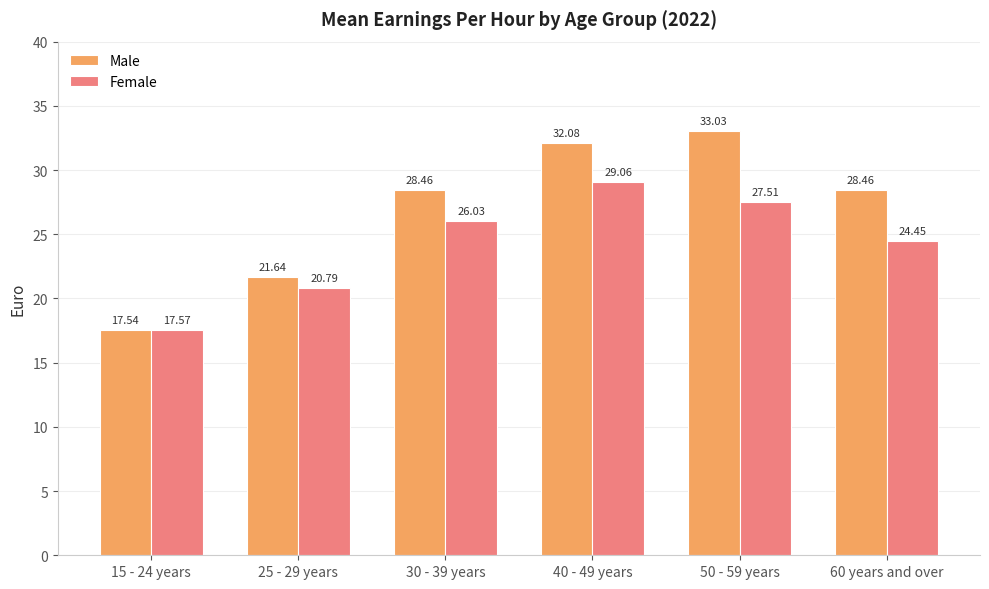

How many bars are there in each group?

2